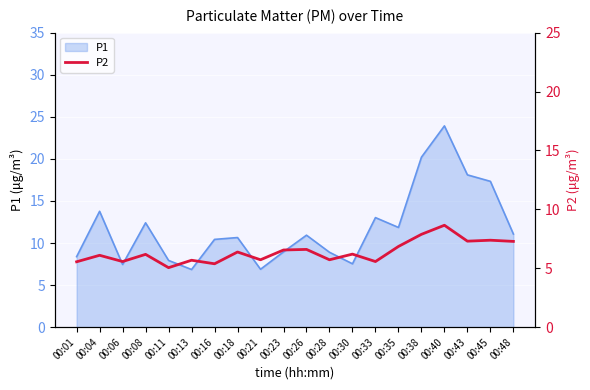

True or false: P1 has a value of 10.4 at 00:16.

True